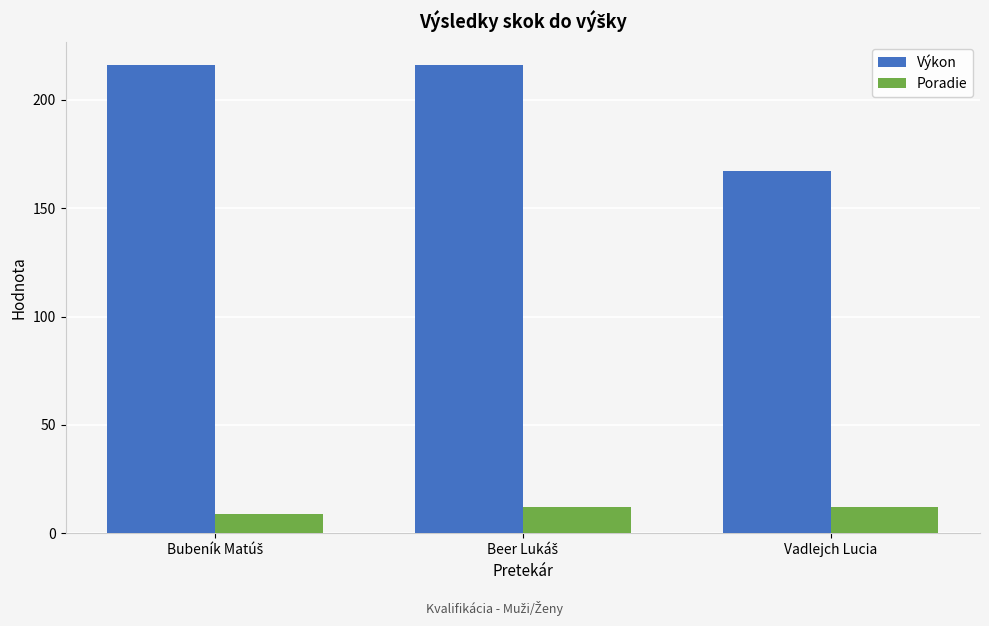

At how many categories does at least one series exceed 92?

3